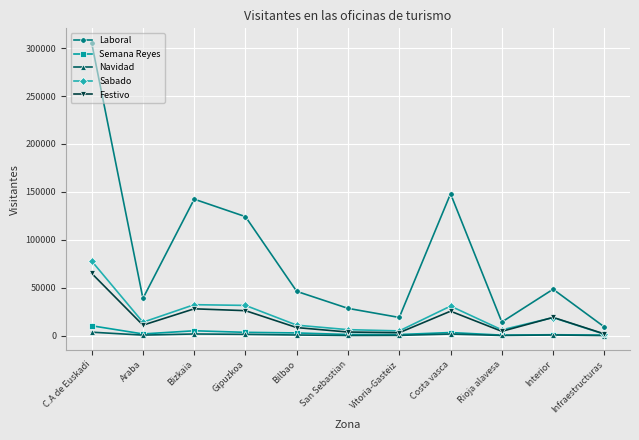

Is the value of Navidad at Gipuzkoa greater than the value of Laboral at Bilbao?

No